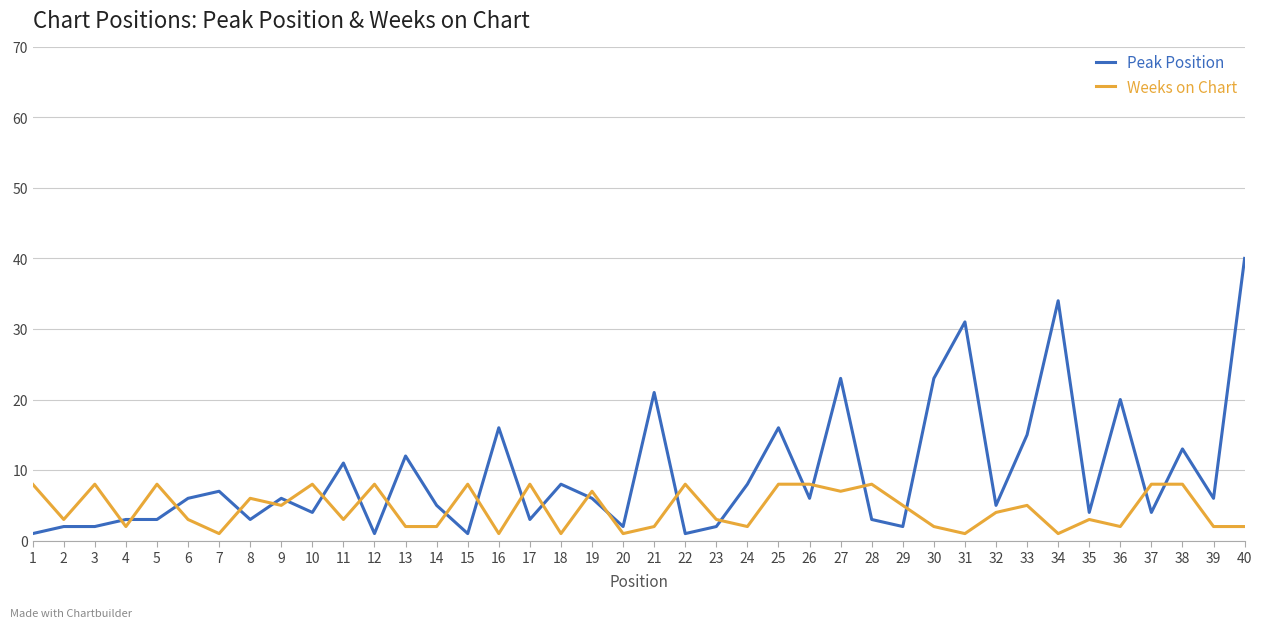

At which label does Peak Position reach its peak?

40